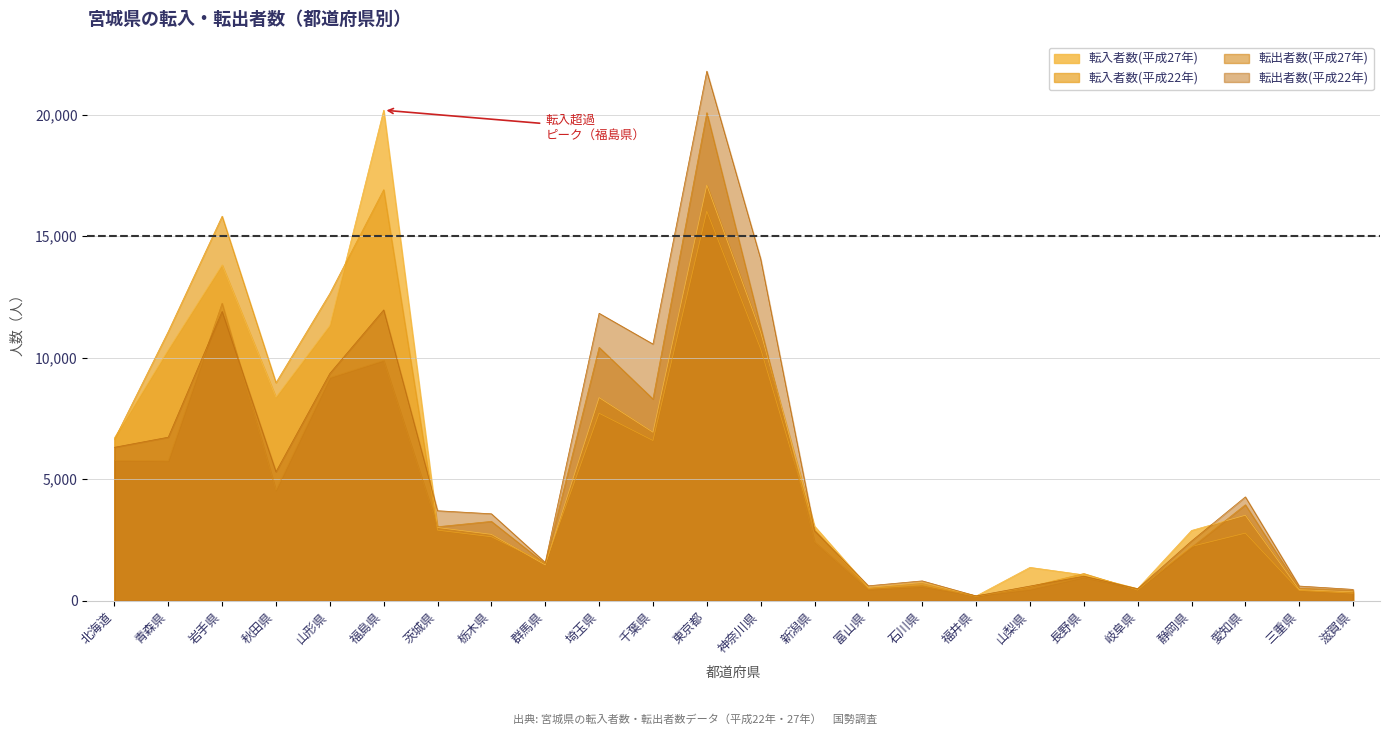

How many lines are shown in the chart?

4